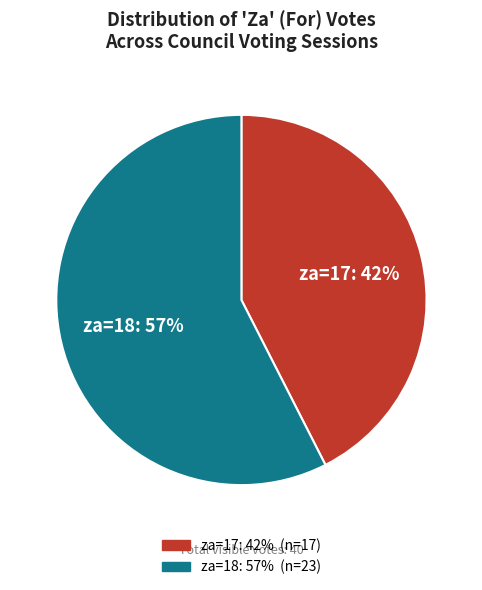

Count the number of slices in the pie.

2